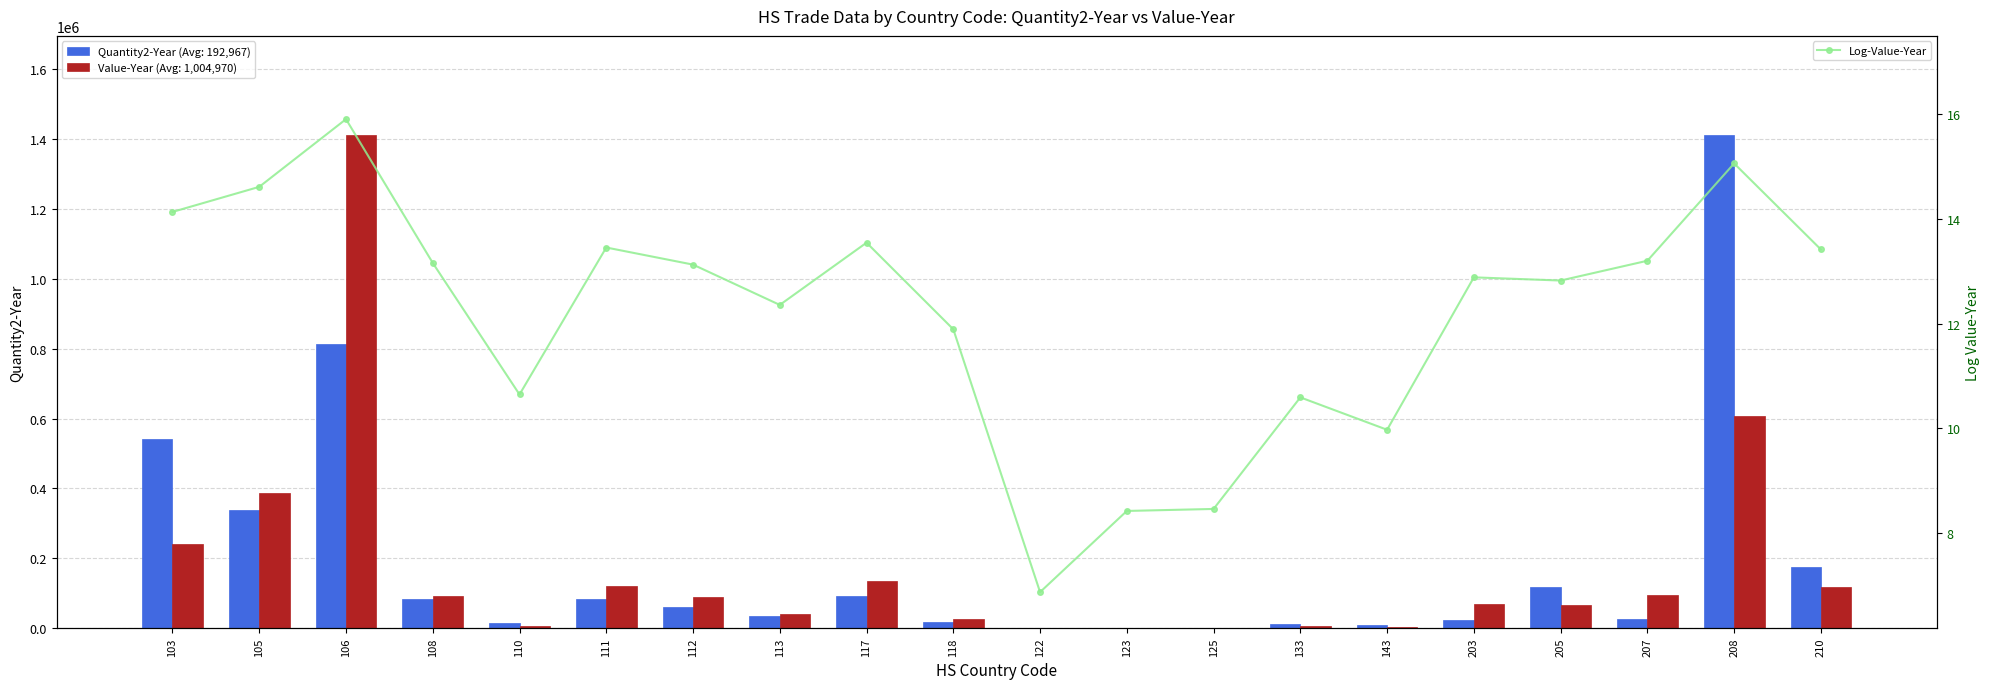

What is the greatest value displayed?

15.9